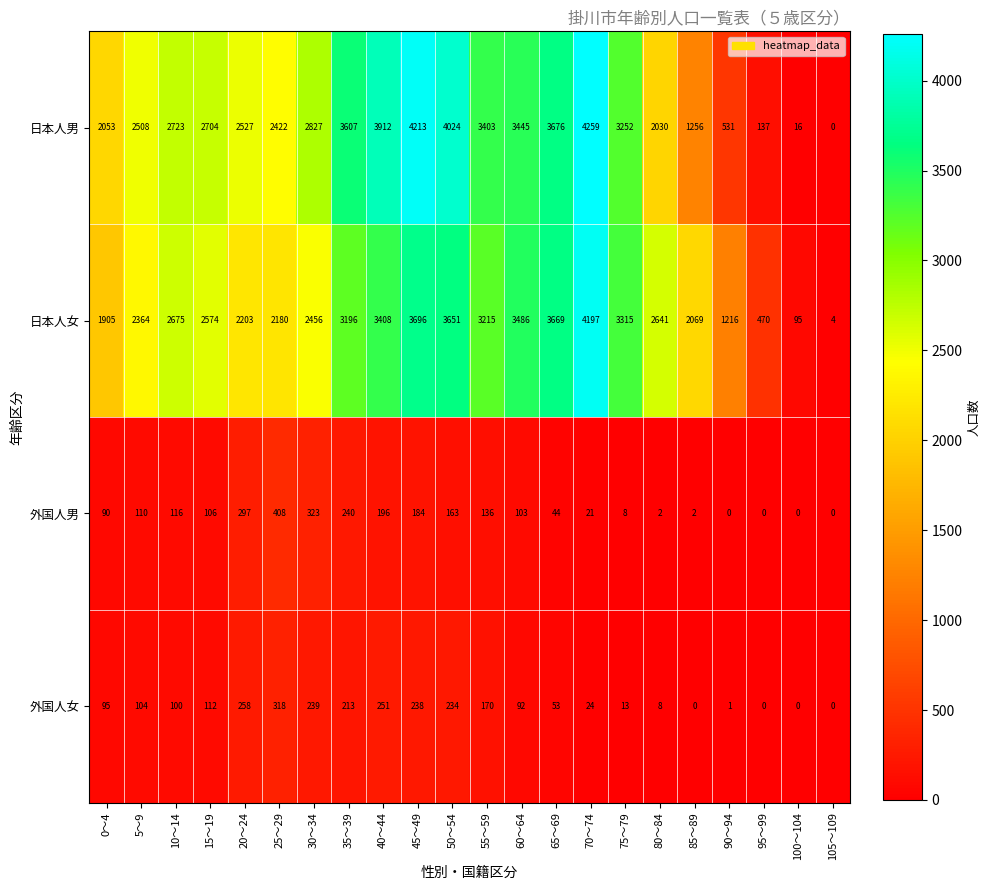

Read the 外国人女 value at 0～4, to the nearest 5.

95